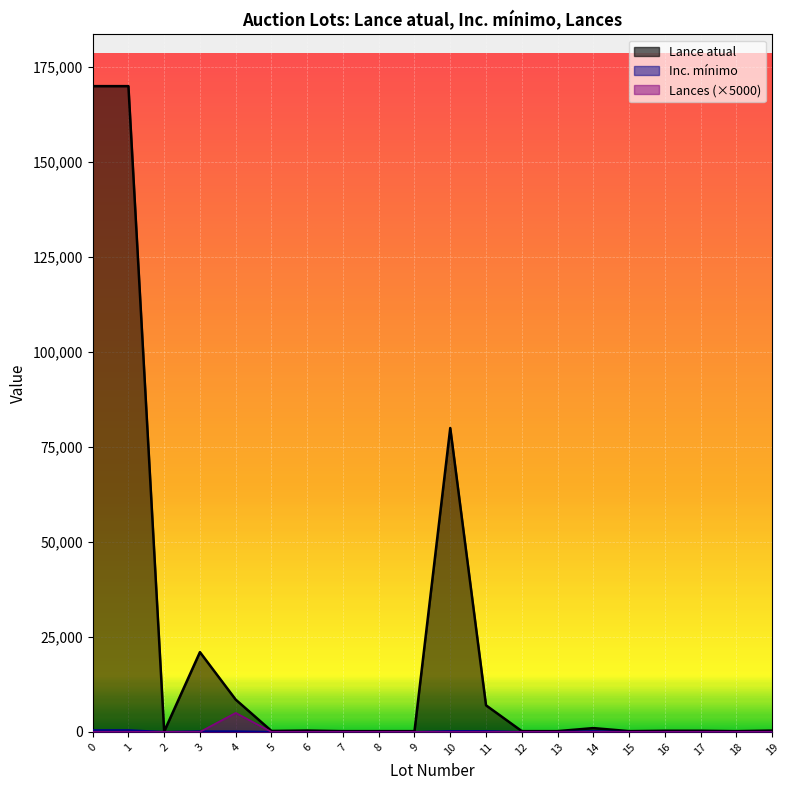

Reading right to left, list all the values displayed in this chart.

Lance atual: 19=350	18=200	17=300	16=300	15=200	14=1000	13=200	12=200	11=7000	10=80000	9=200	8=200	7=200	6=350	5=250	4=8500	3=21000	2=100	1=170000	0=170000
Inc. mínimo: 19=50	18=50	17=50	16=50	15=50	14=250	13=50	12=50	11=250	10=250	9=50	8=50	7=50	6=50	5=50	4=200	3=200	2=50	1=500	0=500
Lances: 19=0	18=0	17=0	16=0	15=0	14=0	13=0	12=0	11=0	10=0	9=0	8=0	7=0	6=0	5=0	4=5000	3=0	2=0	1=0	0=0